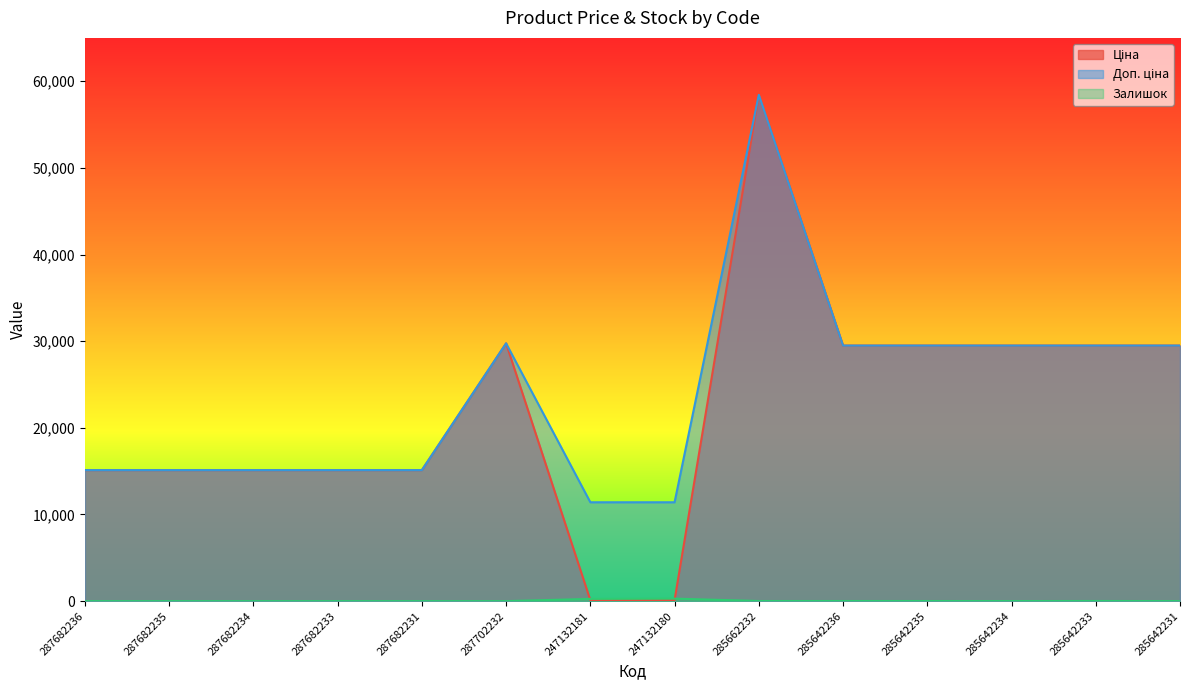

How many data points does each series have?

14